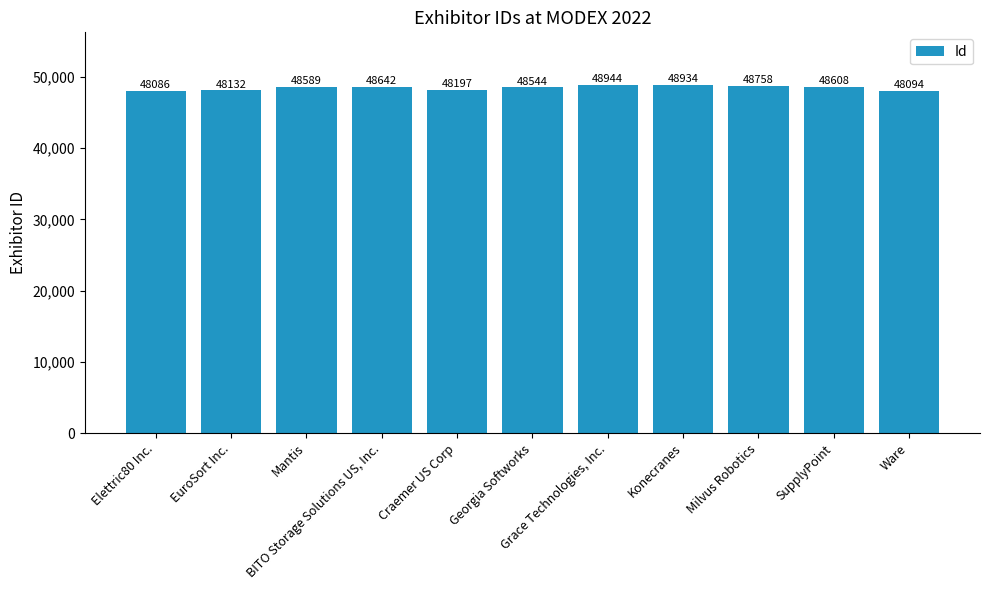

What is the difference between the maximum and minimum values?

858